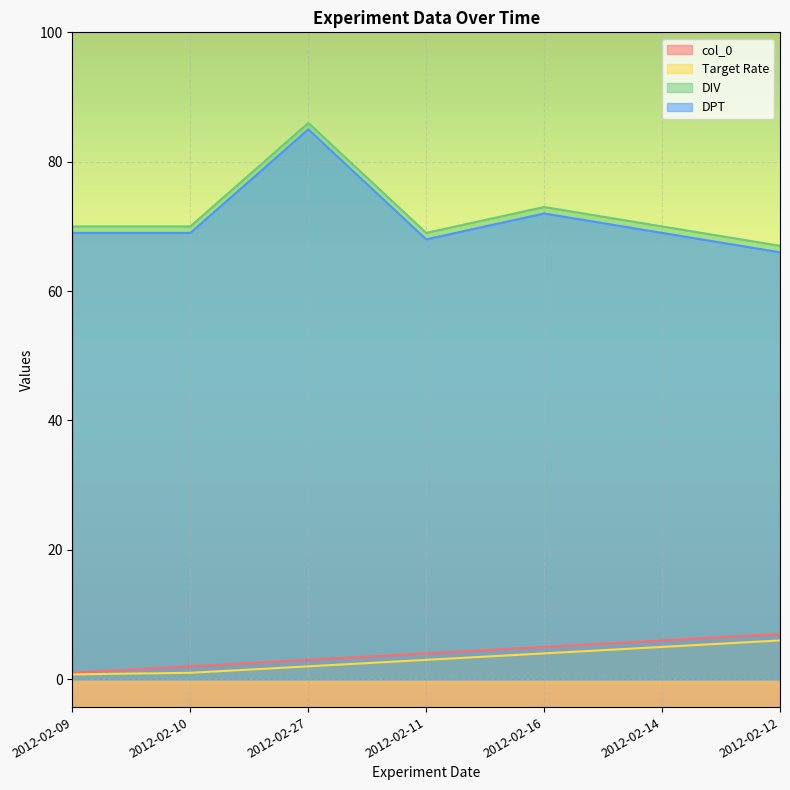

Where is DPT nearest to the value 75?

2012-02-16